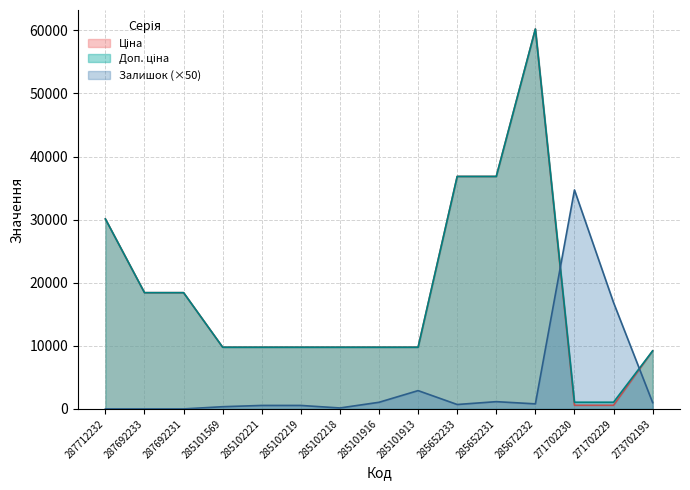

True or false: Залишок has more than 0 interior local peaks.

True